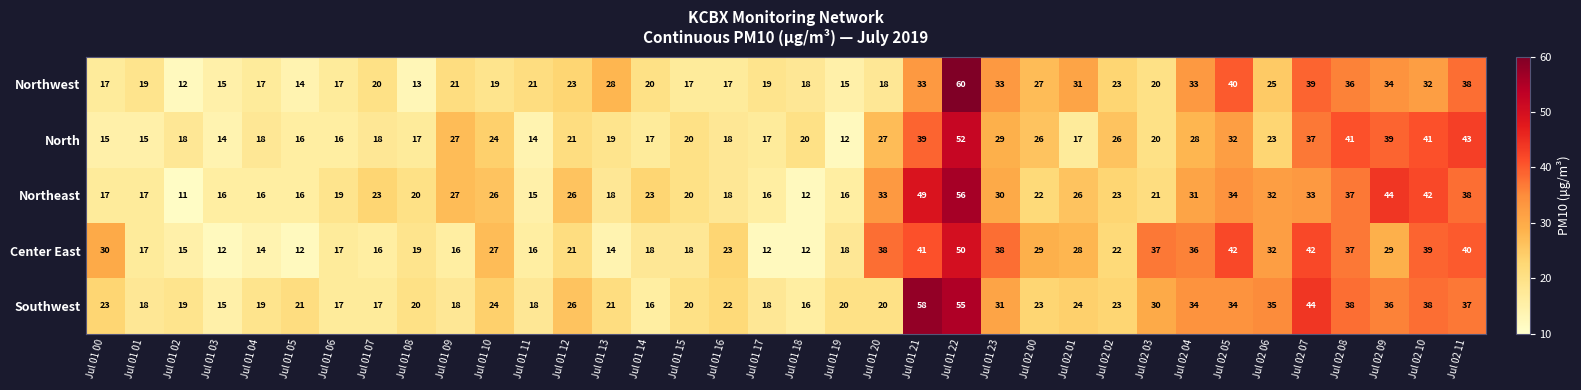

Rank the series by their maximum value, from highest to lowest.

Northwest, Southwest, Northeast, North, Center East